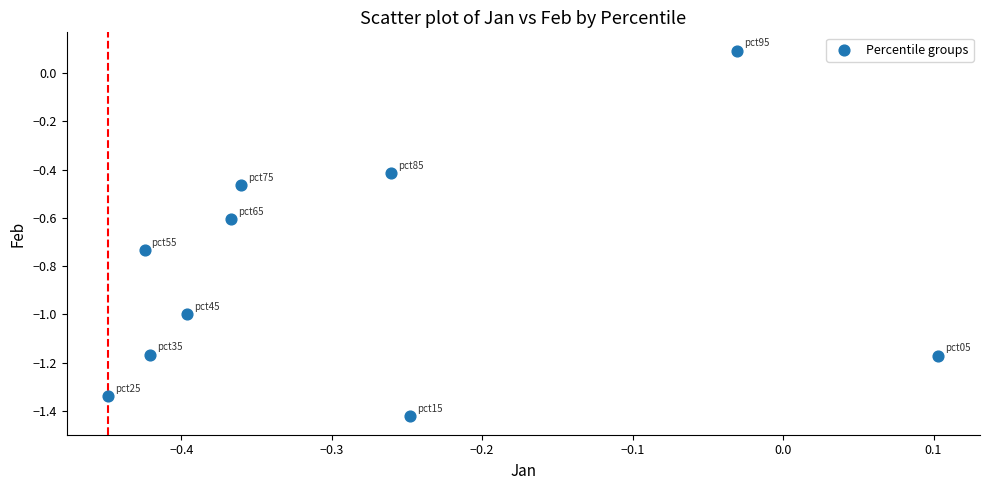

What is the average Y value?

-0.8